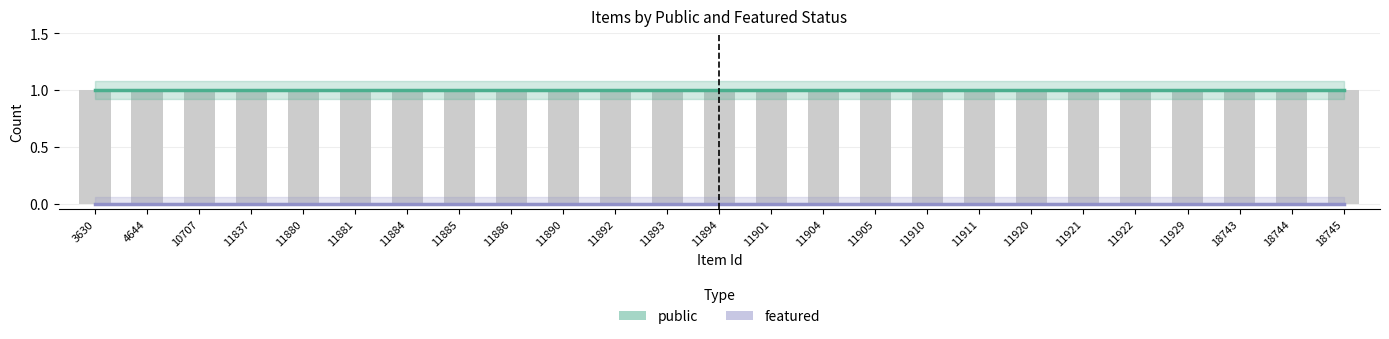

Reading left to right, transcribe all the data shown in this chart.

public: 1	1	1	1	1	1	1	1	1	1	1	1	1	1	1	1	1	1	1	1	1	1	1	1	1
featured: 0	0	0	0	0	0	0	0	0	0	0	0	0	0	0	0	0	0	0	0	0	0	0	0	0